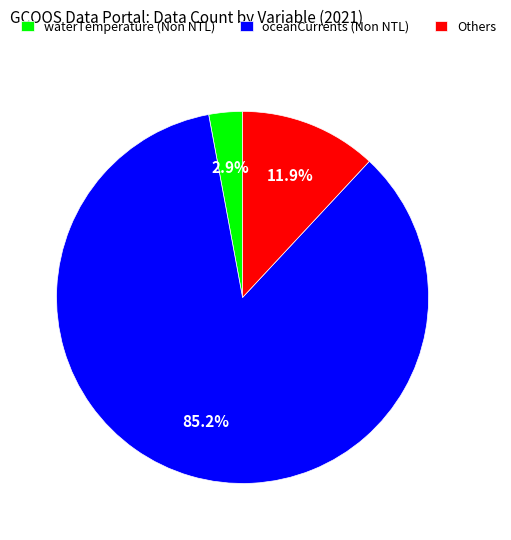

How many slices are in this pie chart?

3